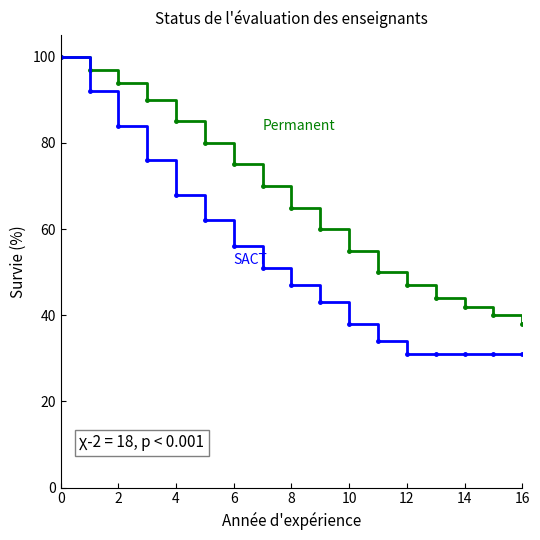

What is the maximum value shown in the chart?

100